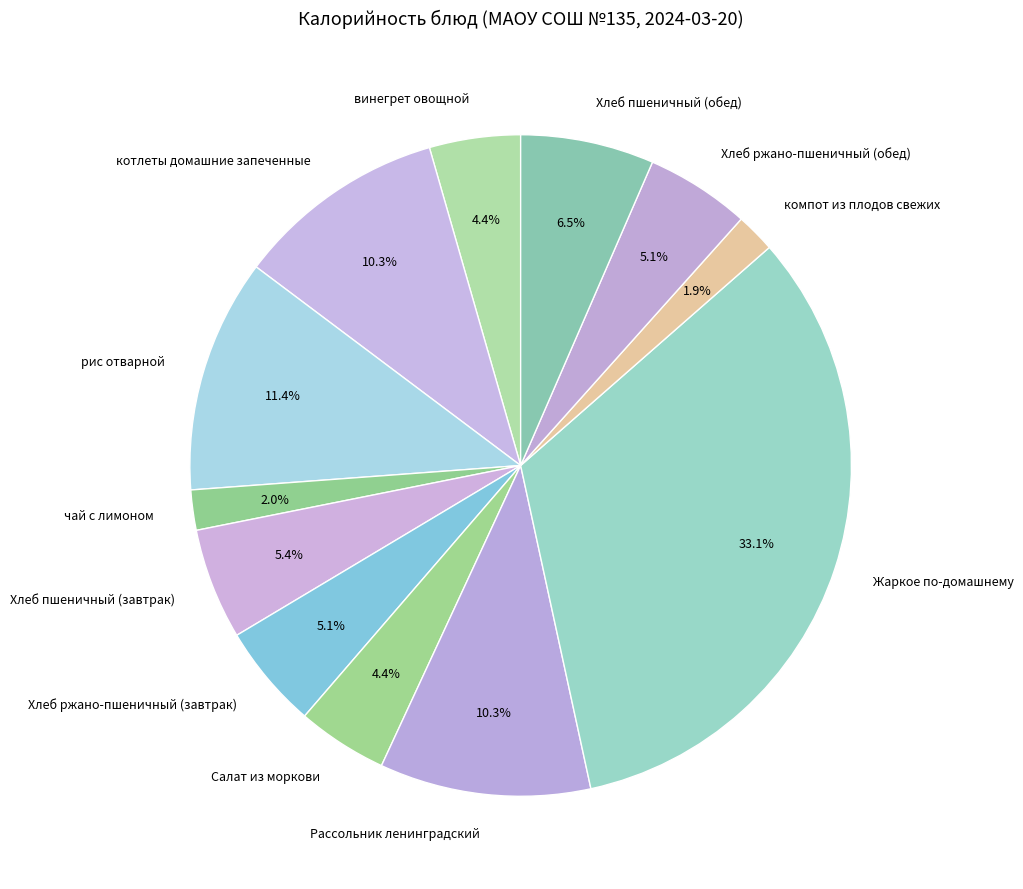

The чай с лимоном slice represents 2% of the pie. True or false?

True